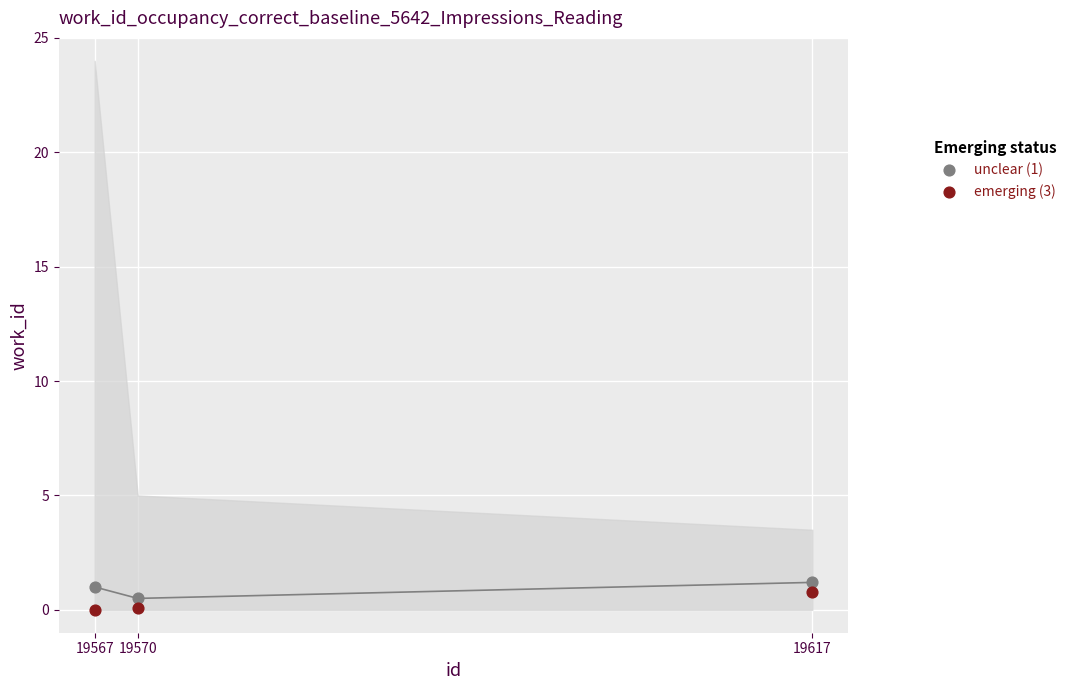

Across all data points, what is the range of X values (max minus min)?

50.0